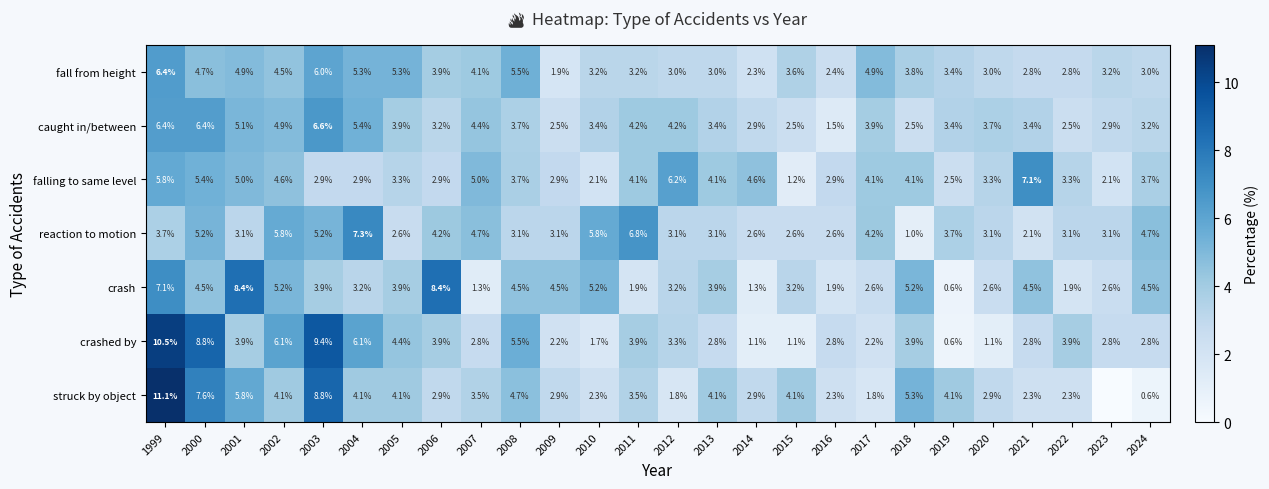

Between 2004 and 2006, which series saw the biggest shift?

crash